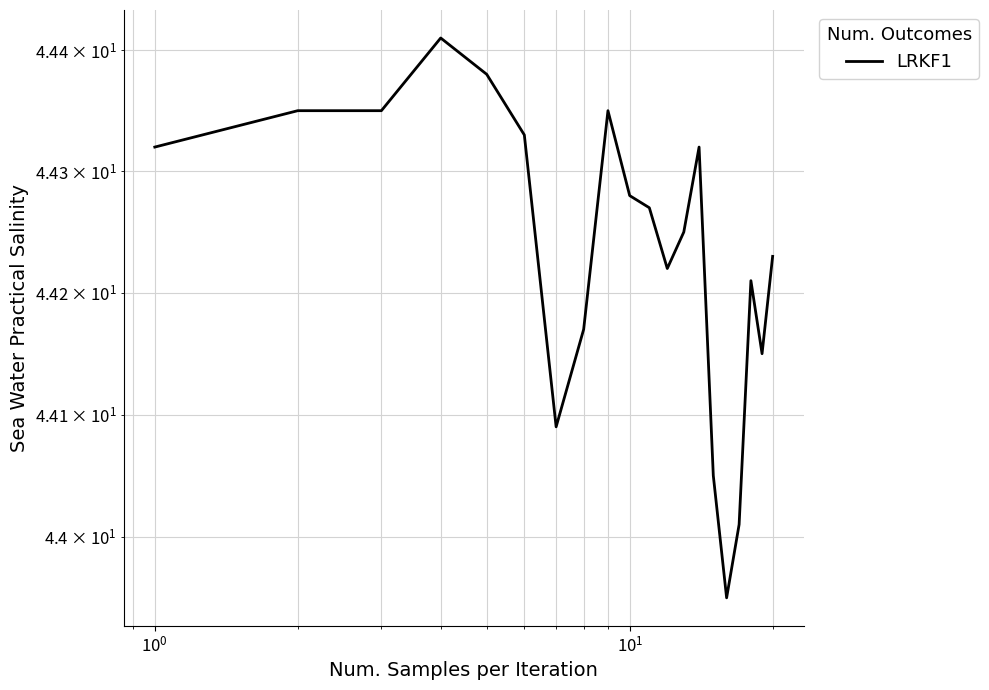

What is the difference between the second highest and second lowest values?

0.4